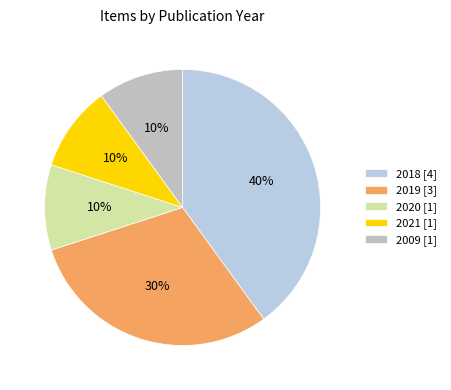

Count the number of slices in the pie.

5